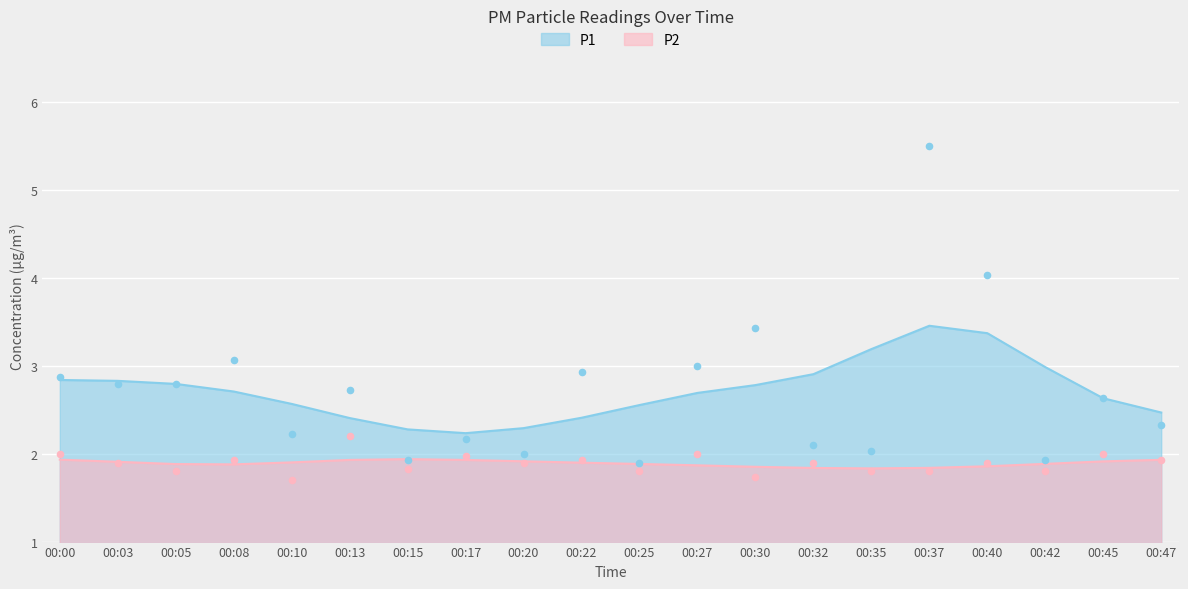

Which series contains the lowest Y value?

P2